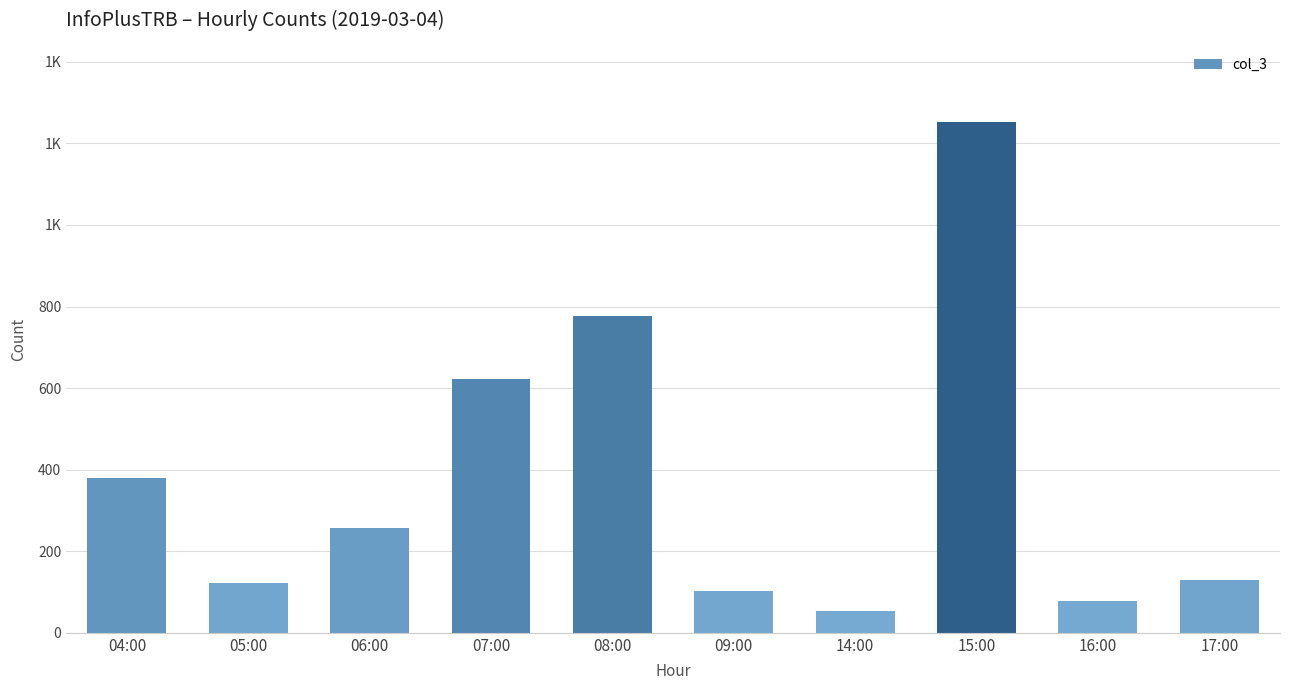

What is the difference between the values at 04:00 and 17:00?

250